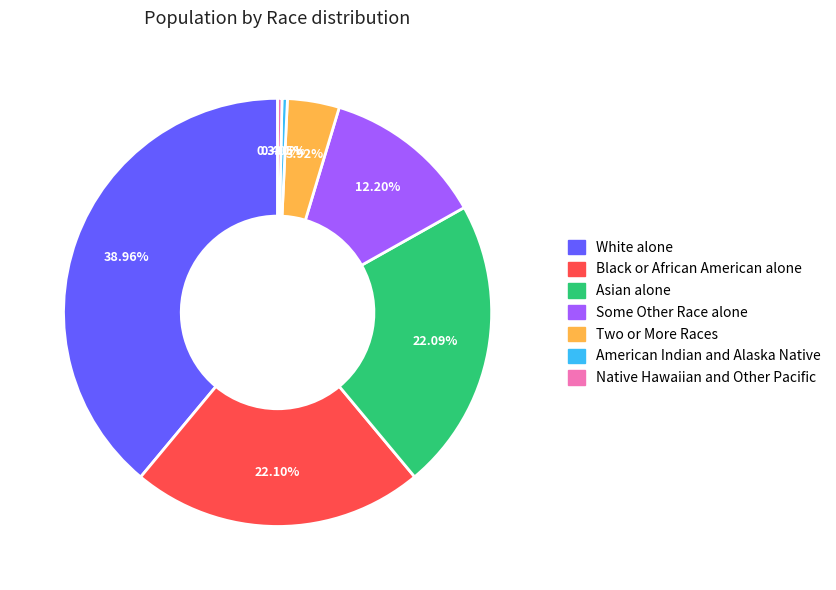

What is the largest slice in the pie chart?

White alone